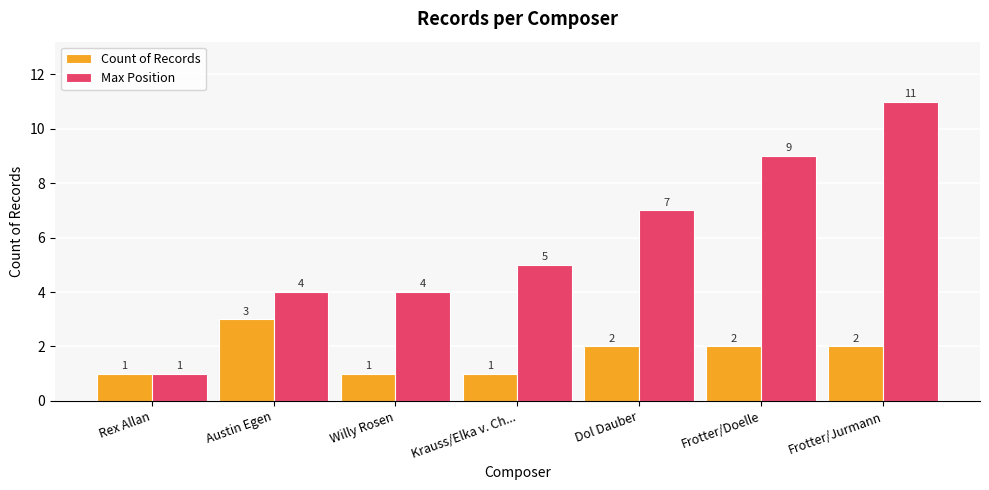

True or false: Count of Records has a value of 3 at Frotter/Jurmann.

False